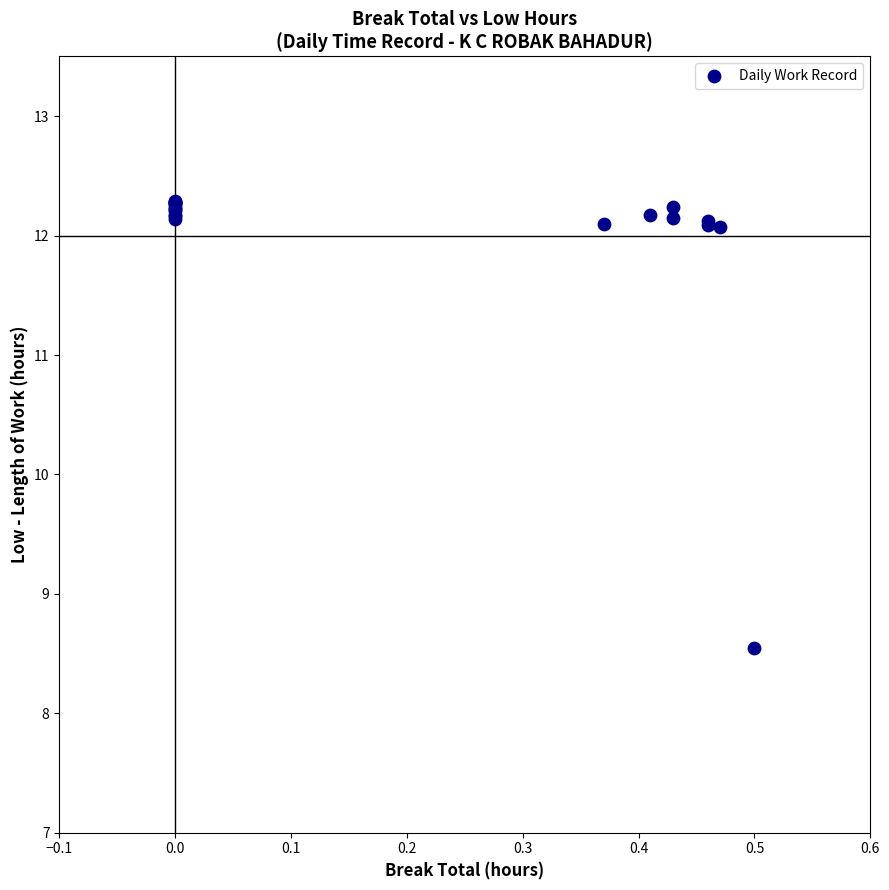

What Y value in the scatter plot is closest to 10?

8.6